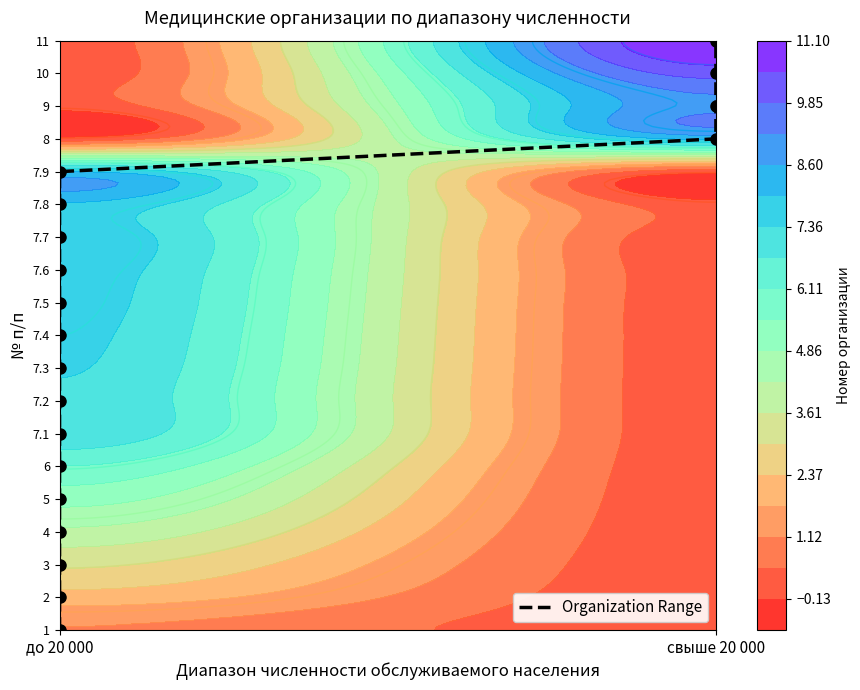

True or false: the data shows 3 at до 20 000.

True